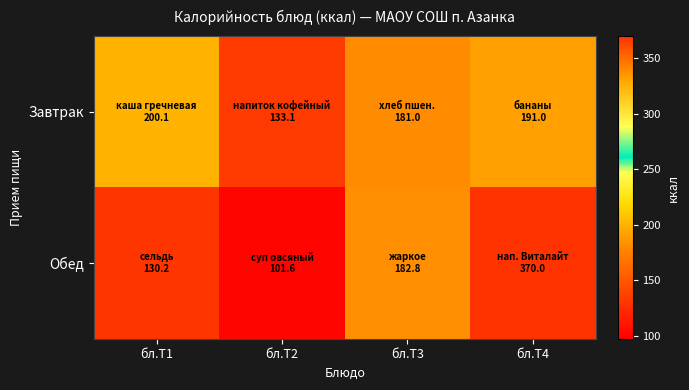

Reading right to left, what are all the values shown in this chart?

Завтрак: бл.Т4=191.0	бл.Т3=181.0	бл.Т2=133.1	бл.Т1=200.1
Обед: бл.Т4=370.0	бл.Т3=182.8	бл.Т2=101.6	бл.Т1=130.2